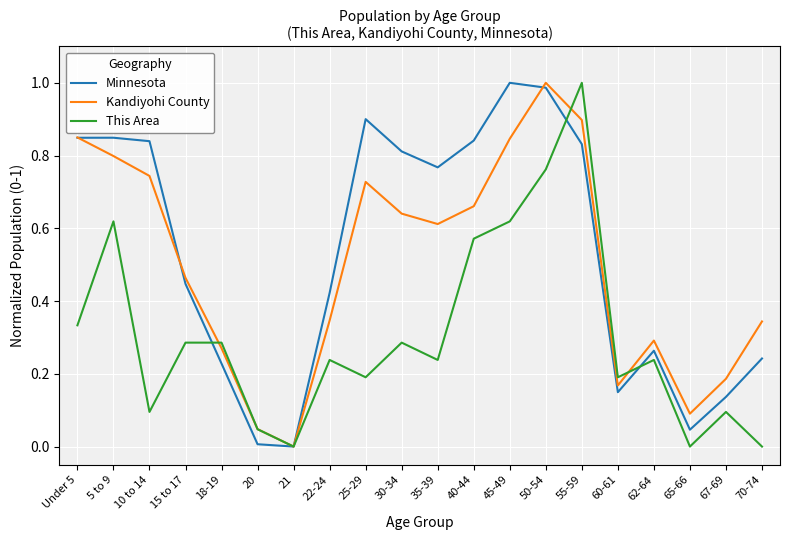

True or false: Kandiyohi County has a value of 1.2 at 10 to 14.

False